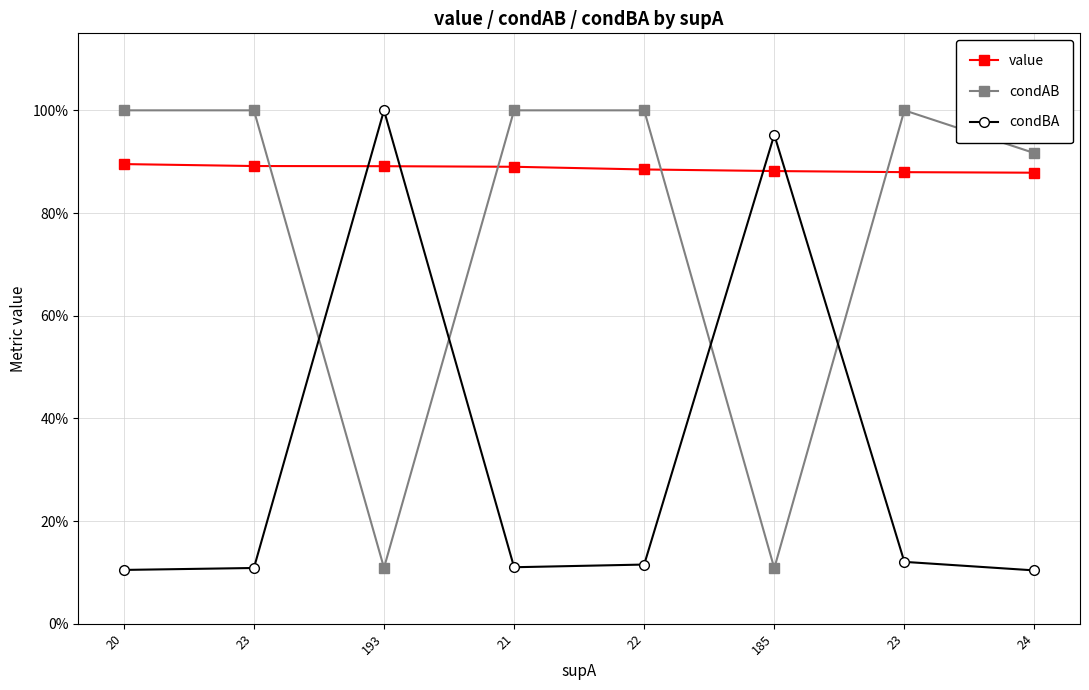

Which series has the widest spread of values?

condBA